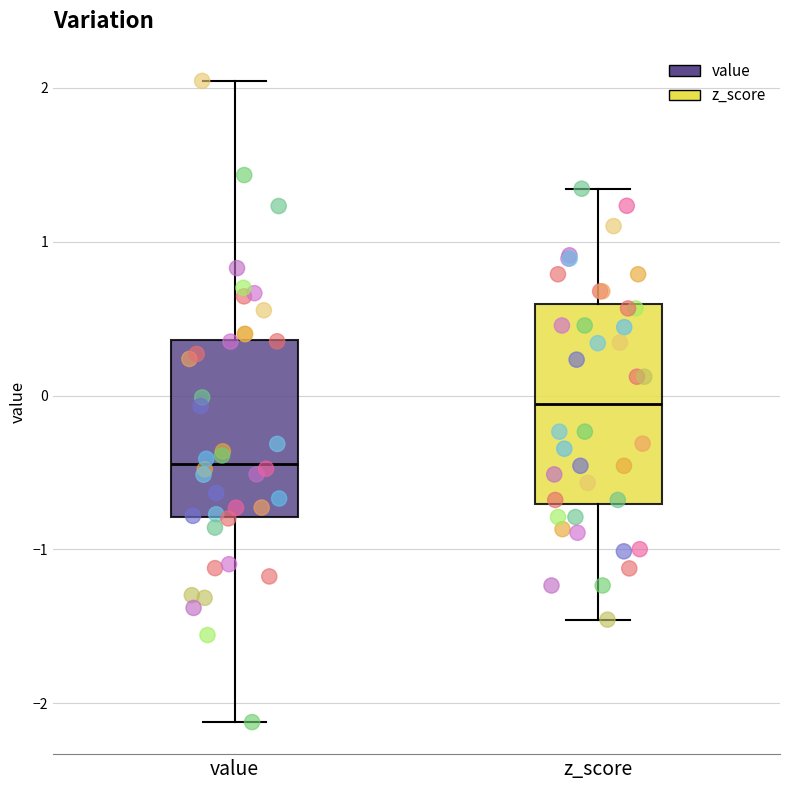

Where does the lower whisker of the box for z_score end on the y-axis? The values are not printed on the chart, so give them approximately, as read against the axis.

-1.5